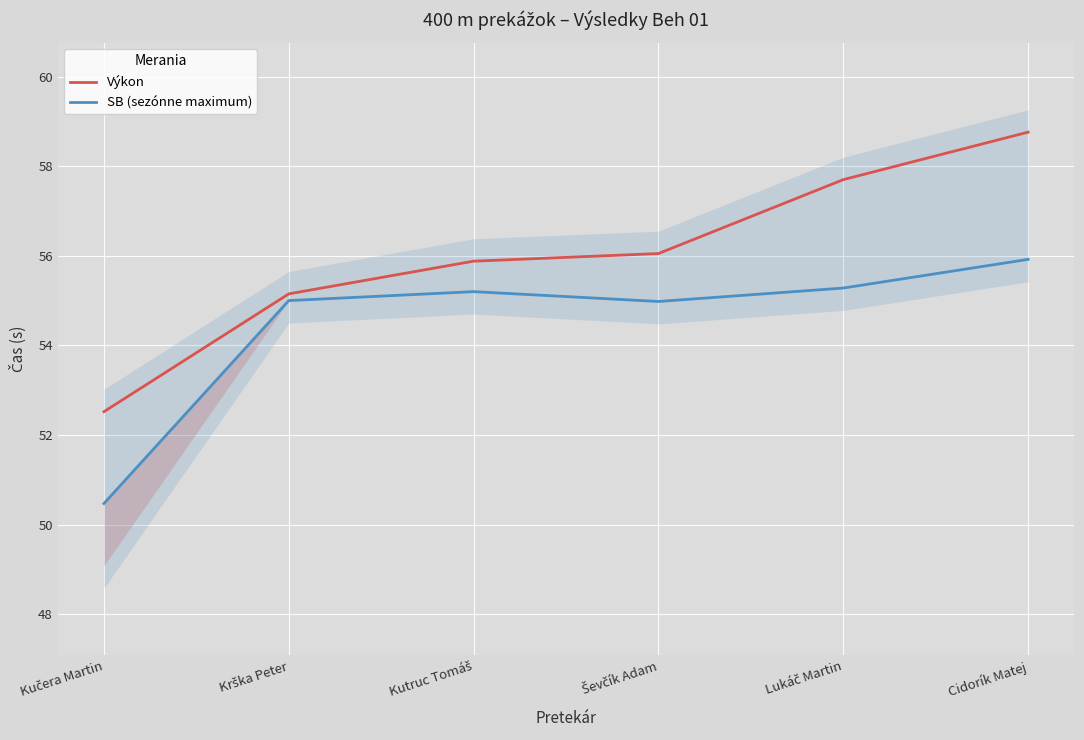

The value of Výkon at Kutruc Tomáš is 55.9. True or false?

True